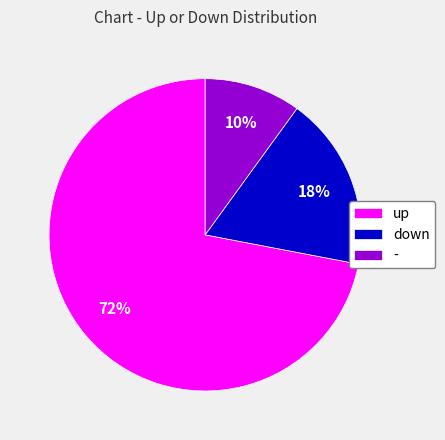

What is the largest slice in the pie chart?

up